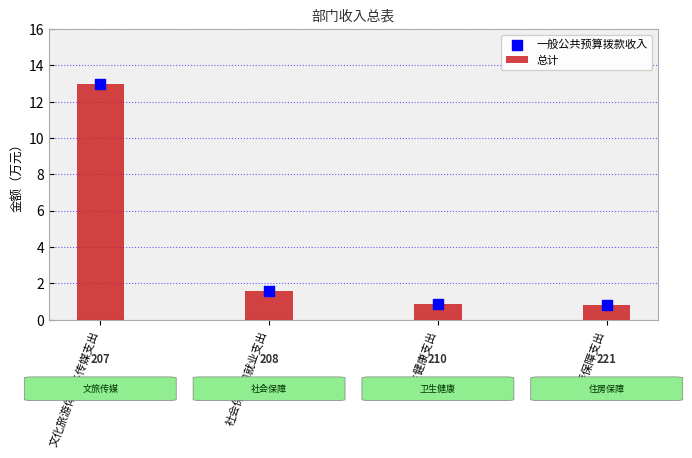

What is the total value across all series at 住房保障支出?

1.6